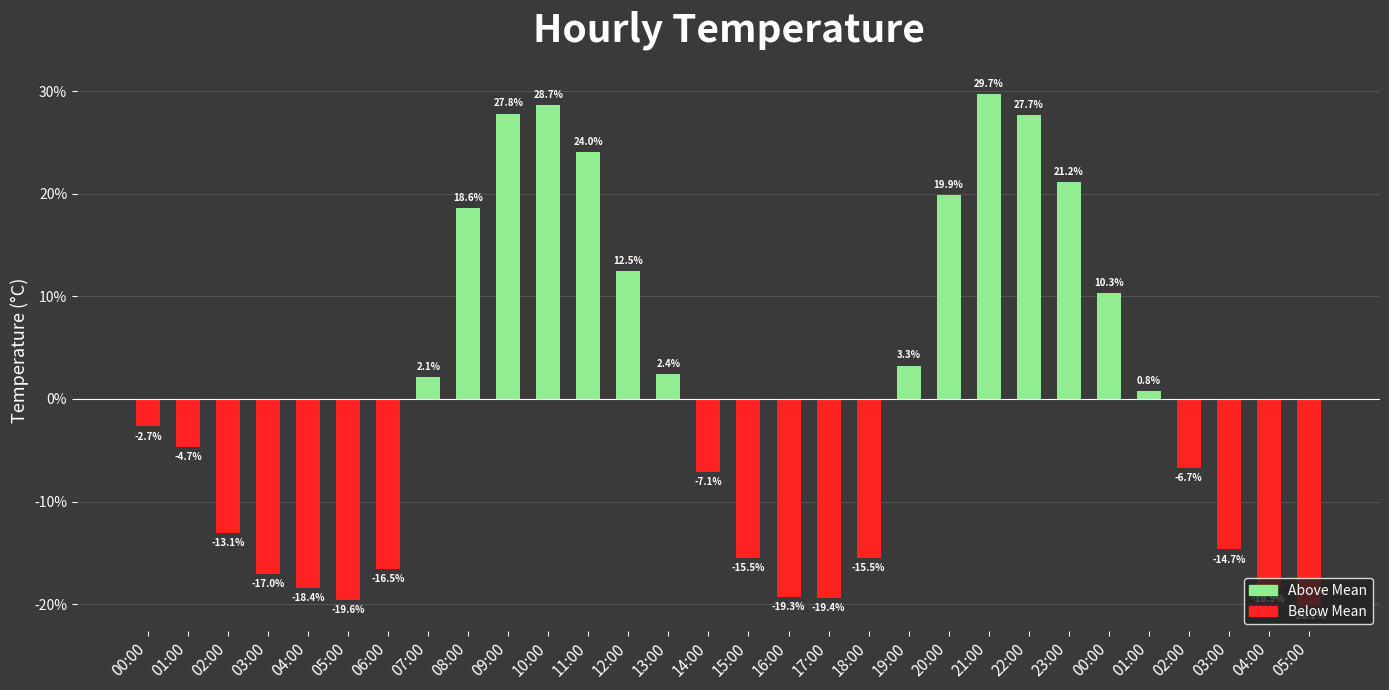

Where does the data first go above -2?

07:00